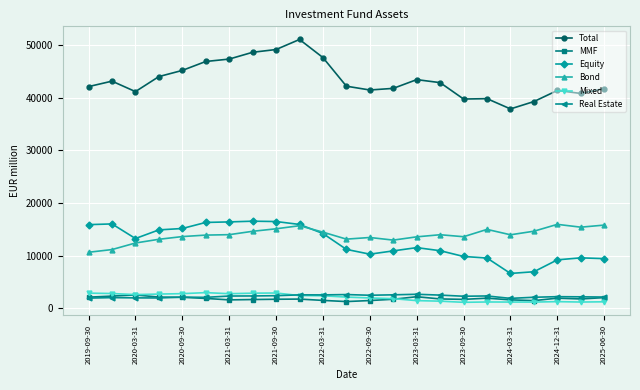

Which series ends up on top after the final intersection of Mixed and MMF?

MMF